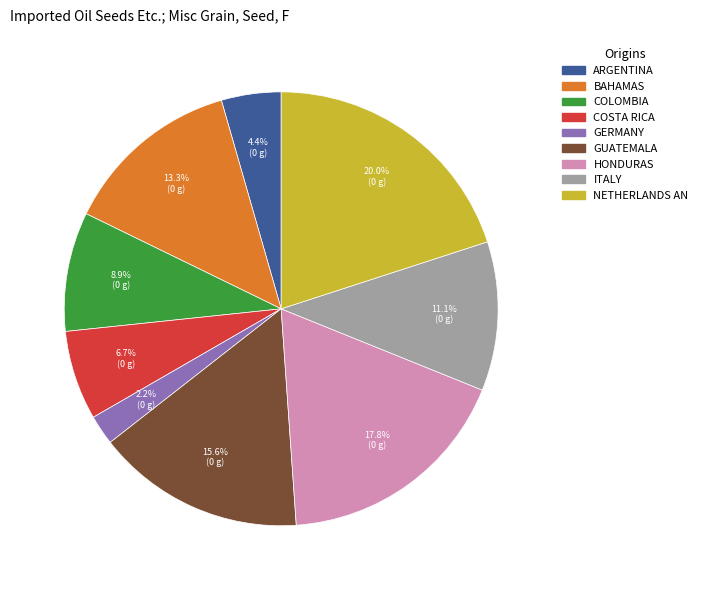

Between COLOMBIA and GERMANY, which is larger?

COLOMBIA